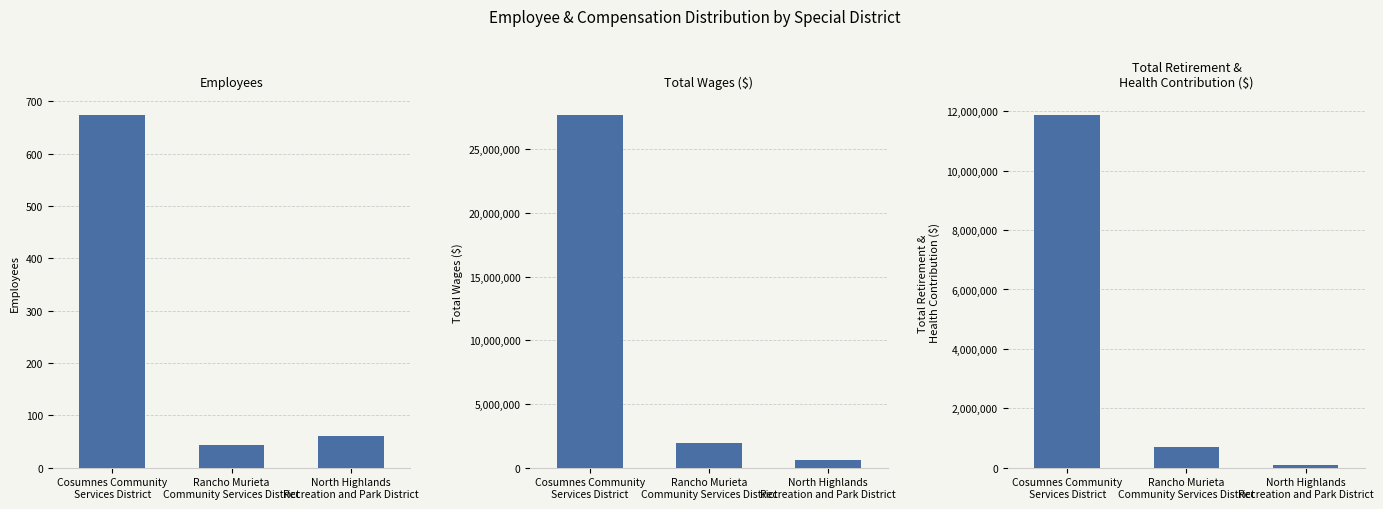

What is the label of the 3rd bar from the left?

North Highlands
Recreation and Park District